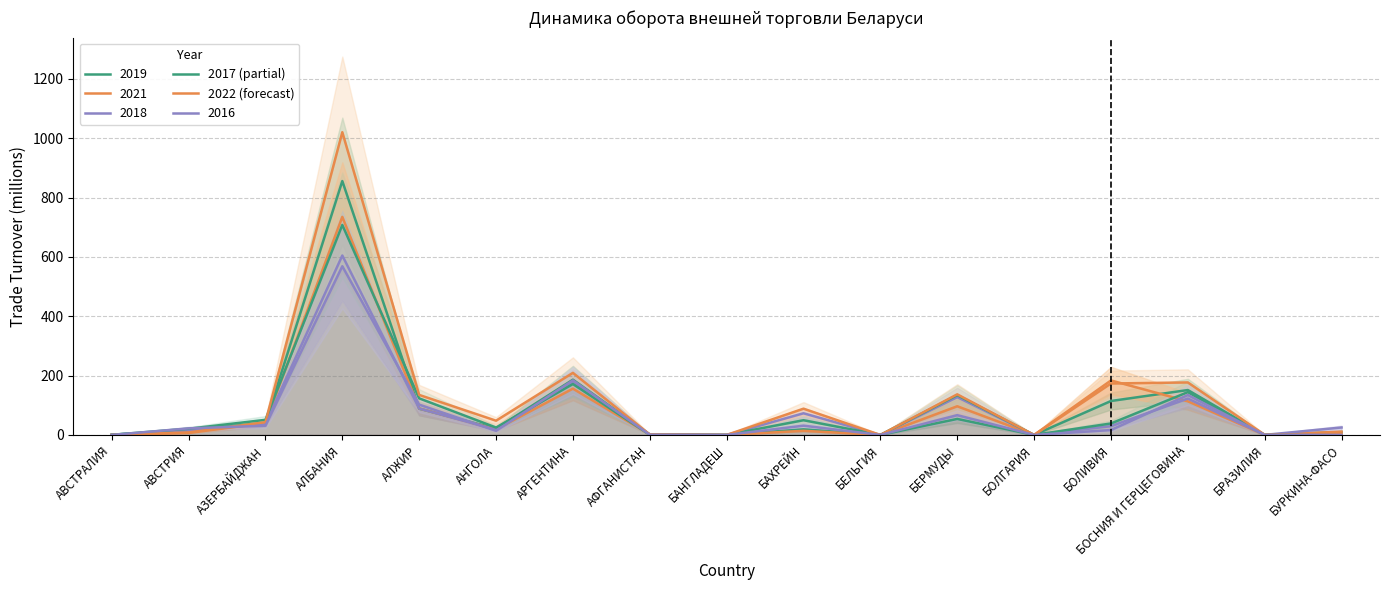

What is the label of the 9th point from the left?

БАНГЛАДЕШ